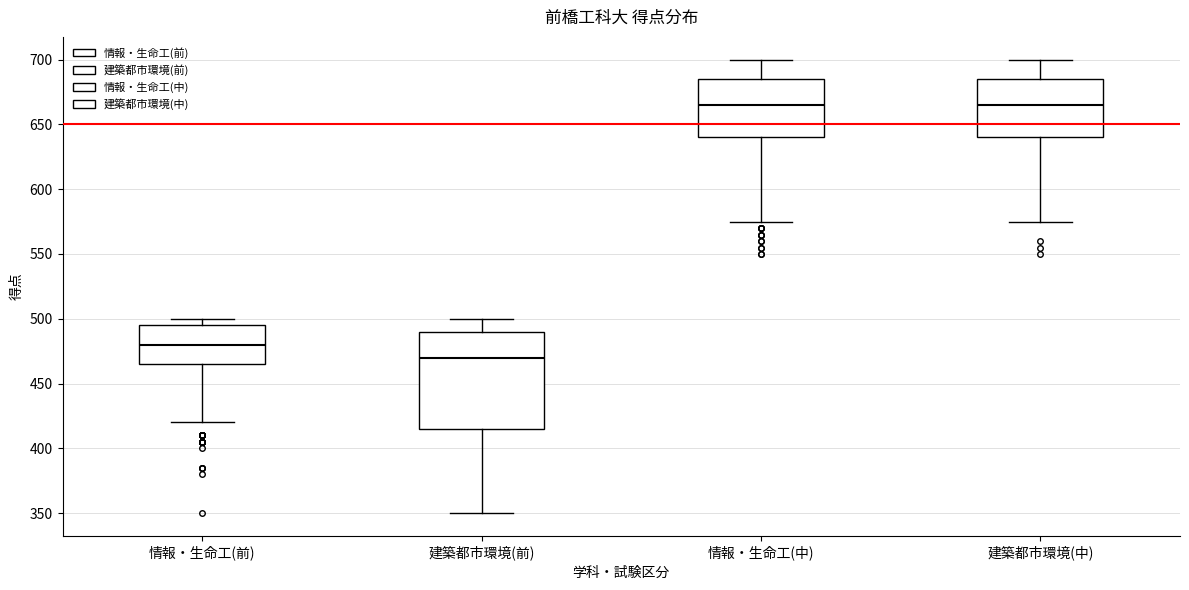

Reading left to right, read every box against the y-axis: the position of its median line, the range the box covers, and the ends of its whiskers. The values are not printed on the chart, so give them approximately, as read against the axis.

情報・生命工(前): median 480, box 465 to 495, whiskers 420 to 500
建築都市環境(前): median 470, box 415 to 490, whiskers 350 to 500
情報・生命工(中): median 665, box 640 to 685, whiskers 575 to 700
建築都市環境(中): median 665, box 640 to 685, whiskers 575 to 700